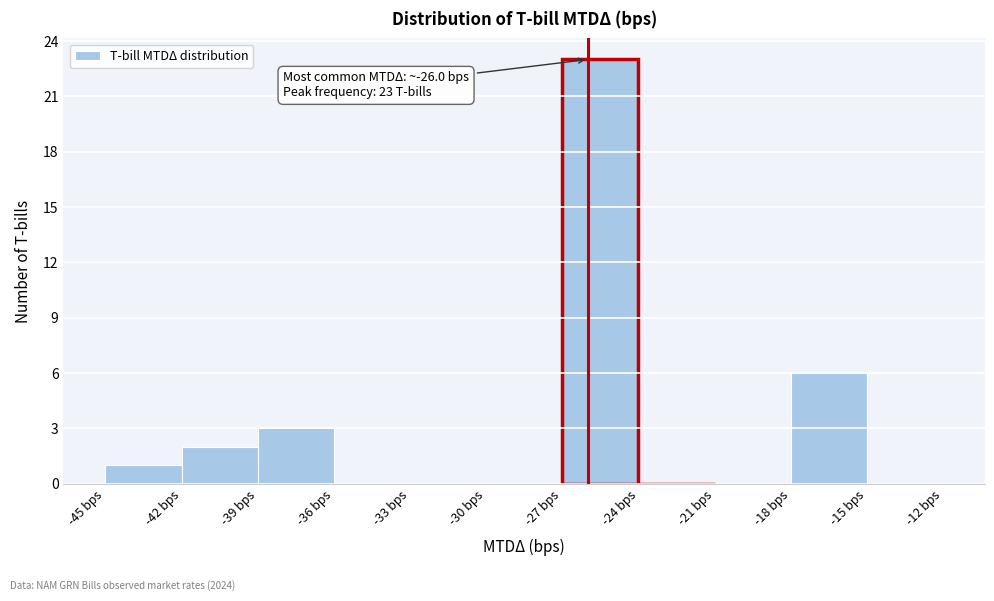

Which range on the x-axis has the tallest bar?

-27 to -24